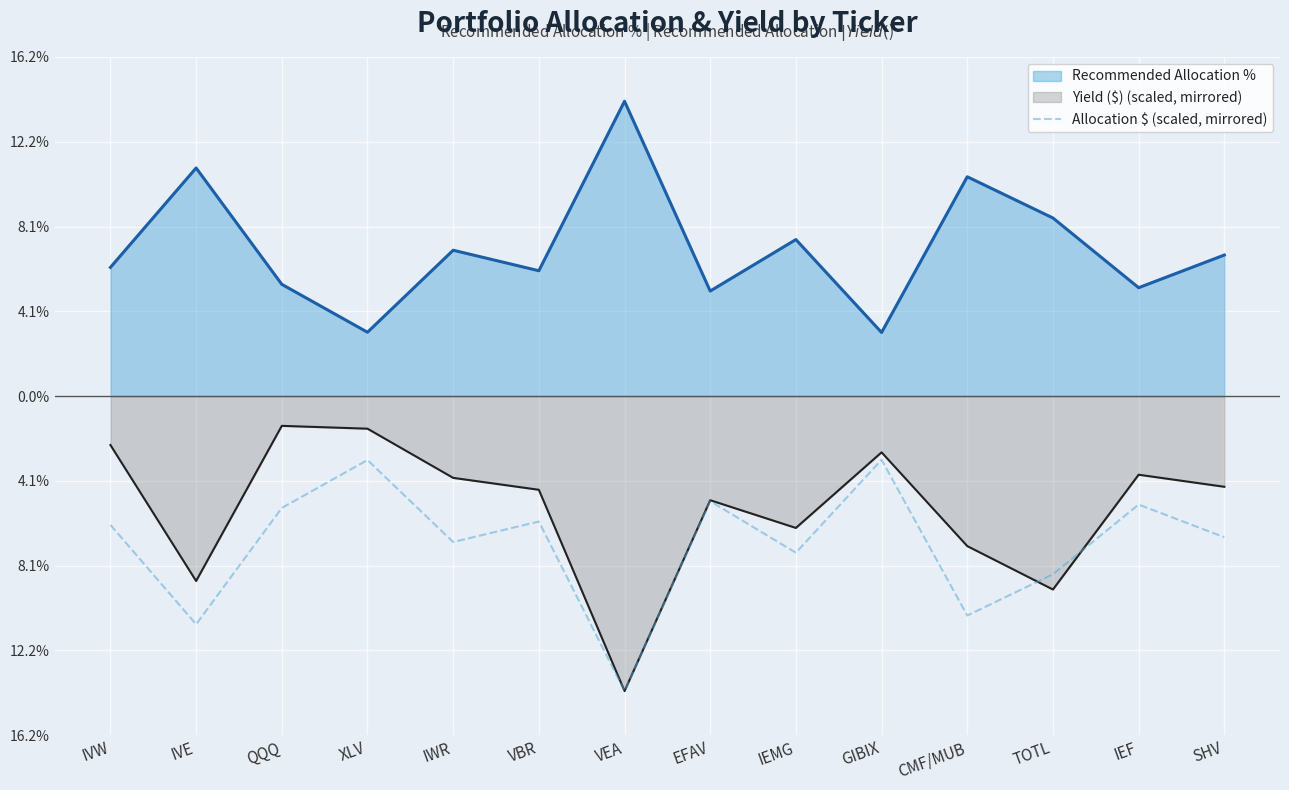

Is it true that the value at VEA is -0.2?

False